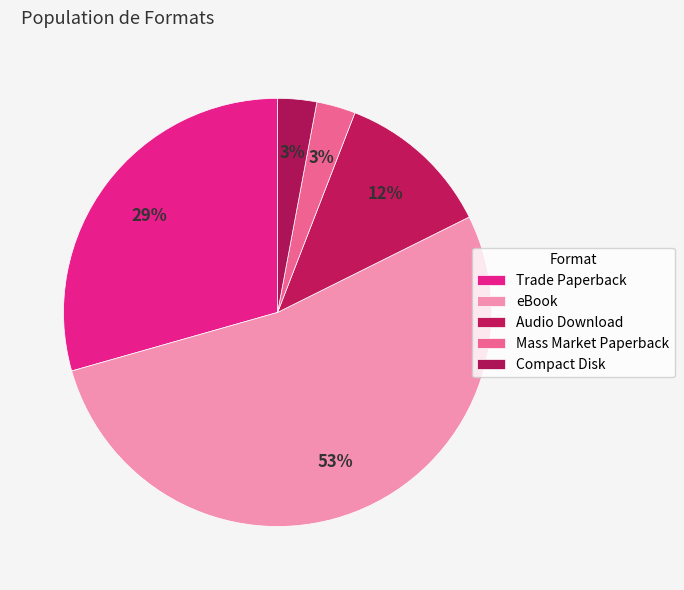

To the nearest percent, what is the combined percentage of Mass Market Paperback and Trade Paperback?

32%